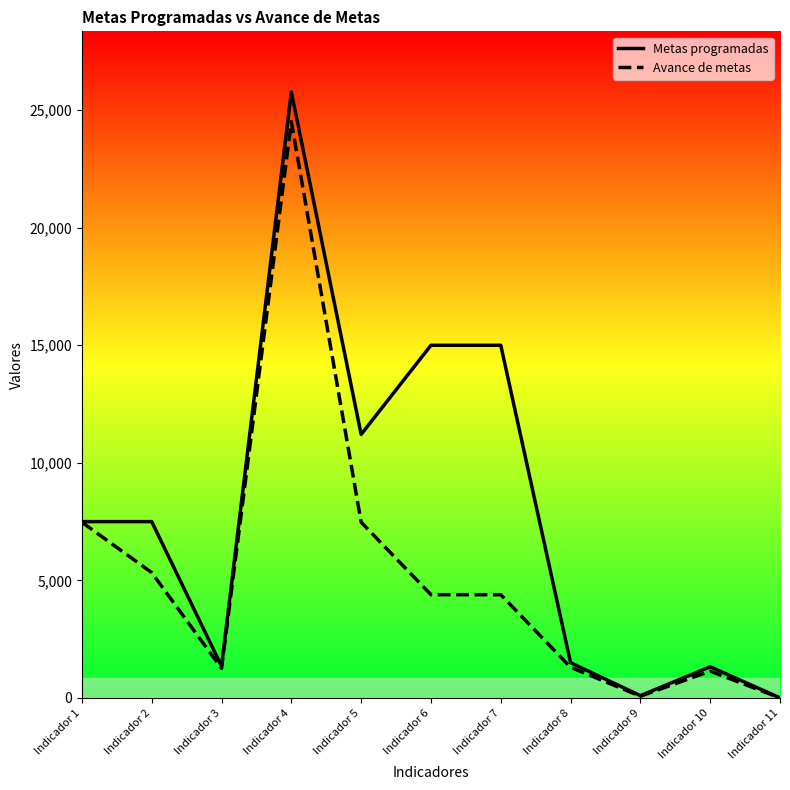

Rank the series by their average value, from lowest to highest.

Avance de metas, Metas programadas